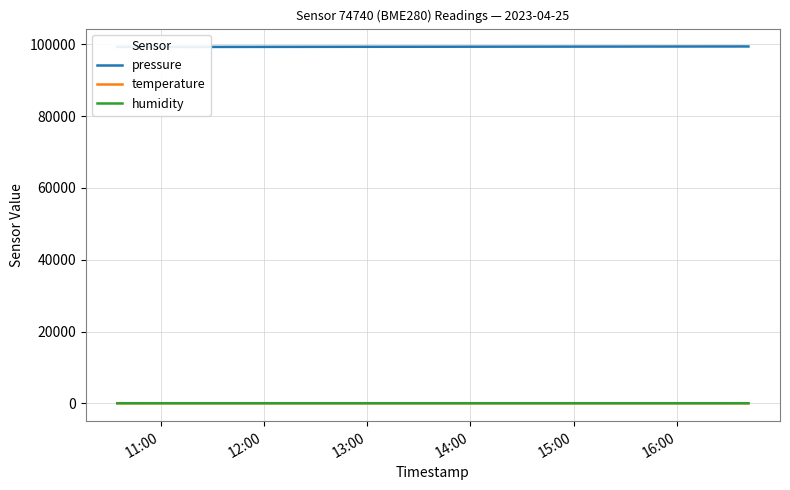

At which label is pressure closest to 99312?

12:00